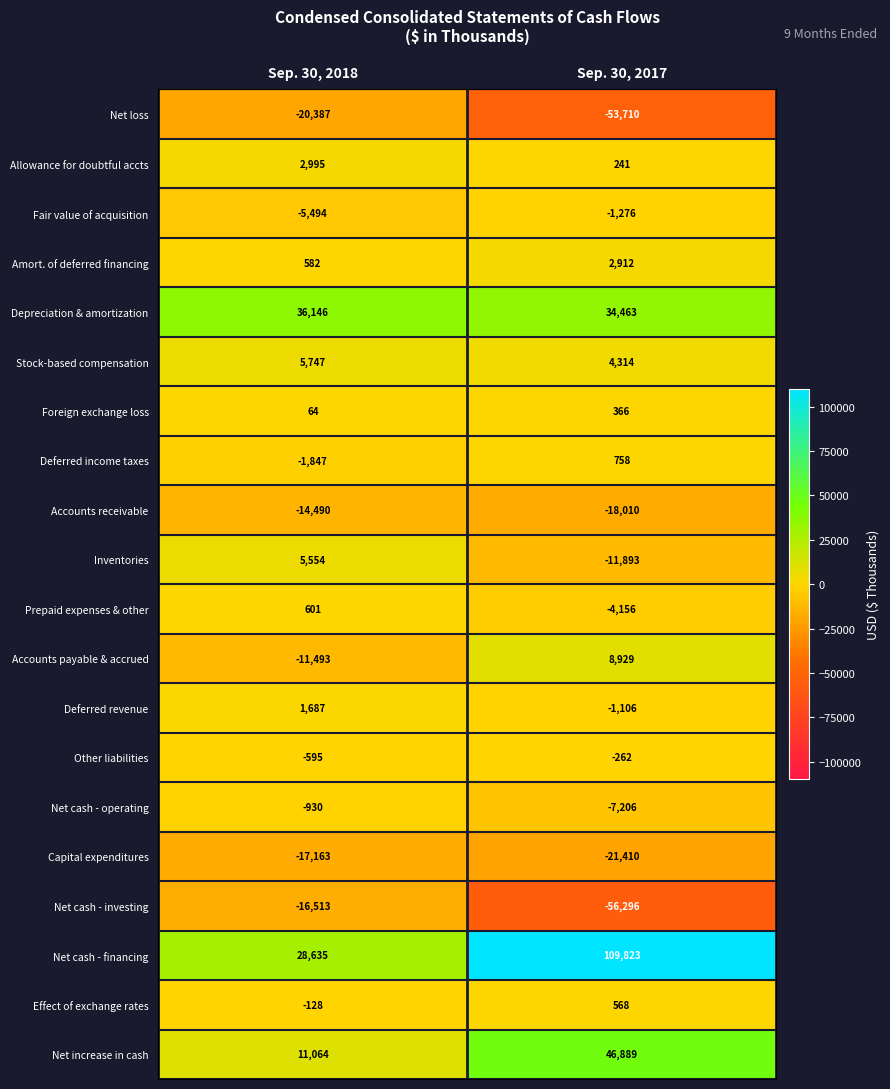

Between Sep. 30, 2018 and Sep. 30, 2017, which series saw the biggest shift?

Net cash - financing